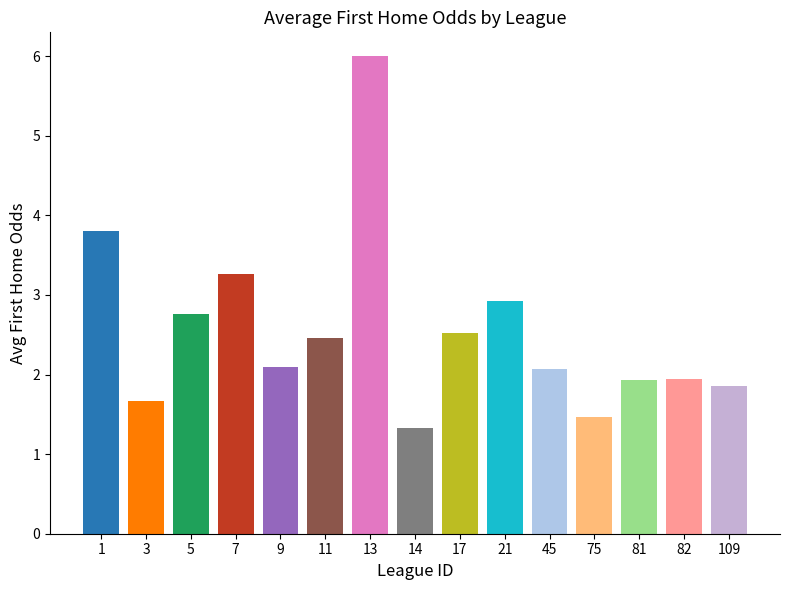

How many series are shown in this chart?

1